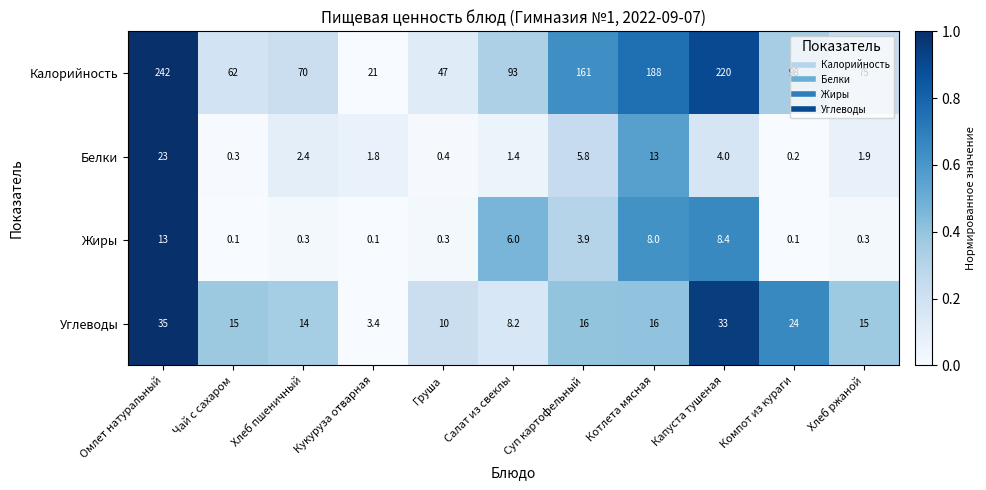

Which series has the widest spread of values?

Калорийность